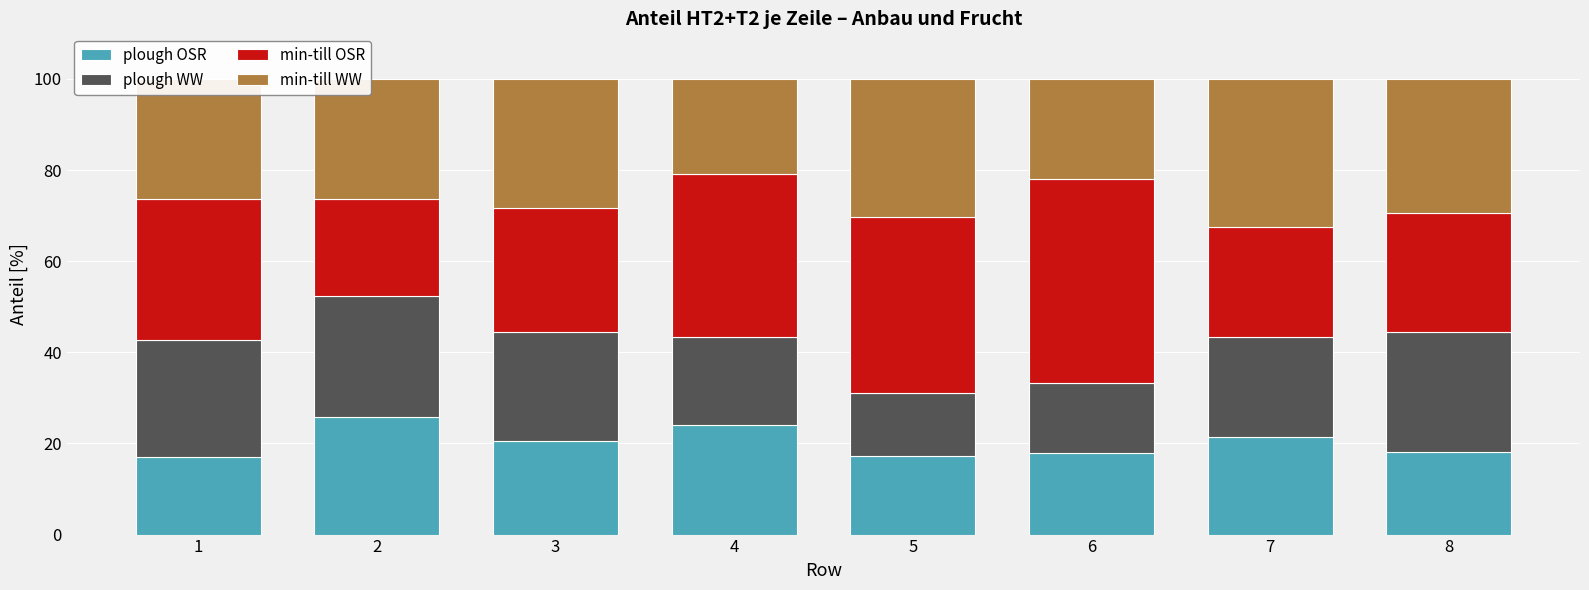

What is the average value of the plough OSR series?

20.3